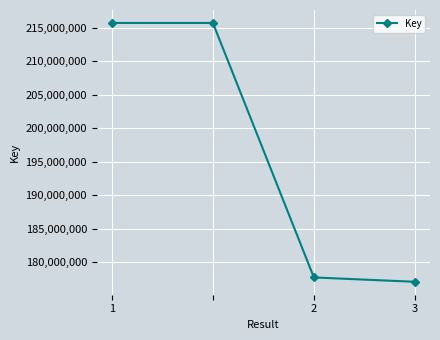

What is the smallest value displayed?

177054384